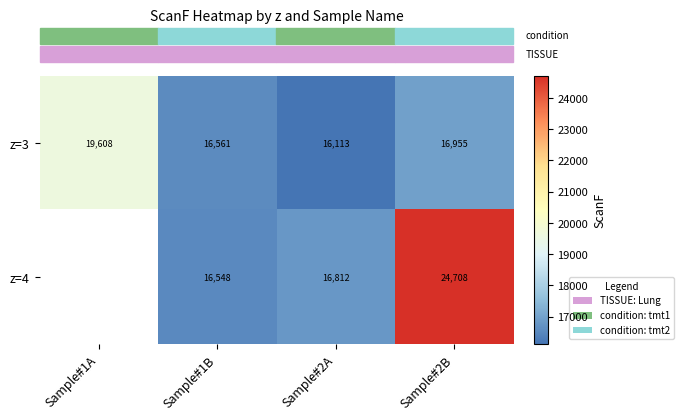

How many series are shown in this chart?

2